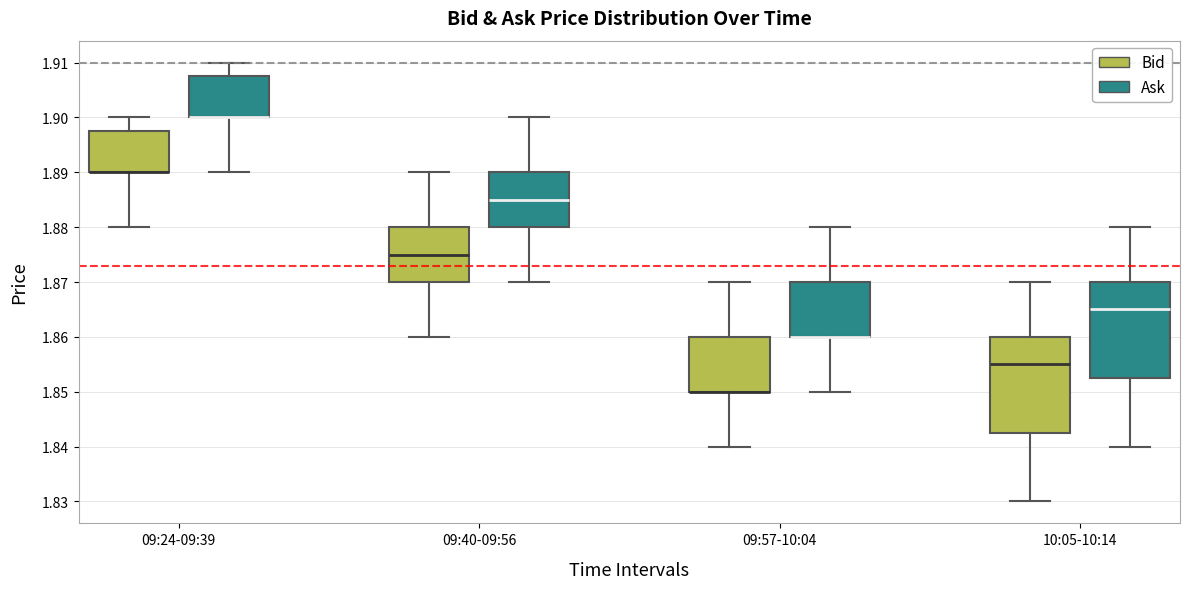

Reading left to right, read every box against the y-axis: the position of its median line, the range the box covers, and the ends of its whiskers. The values are not printed on the chart, so give them approximately, as read against the axis.

09:24-09:39 (Bid): median 1.890 (drawn on the box's lower edge), box 1.890 to 1.898, whiskers 1.880 to 1.900
09:24-09:39 (Ask): median 1.900 (drawn on the box's lower edge), box 1.900 to 1.908, whiskers 1.890 to 1.910
09:40-09:56 (Bid): median 1.875, box 1.870 to 1.880, whiskers 1.860 to 1.890
09:40-09:56 (Ask): median 1.885, box 1.880 to 1.890, whiskers 1.870 to 1.900
09:57-10:04 (Bid): median 1.850 (drawn on the box's lower edge), box 1.850 to 1.860, whiskers 1.840 to 1.870
09:57-10:04 (Ask): median 1.860 (drawn on the box's lower edge), box 1.860 to 1.870, whiskers 1.850 to 1.880
10:05-10:14 (Bid): median 1.855, box 1.843 to 1.860, whiskers 1.830 to 1.870
10:05-10:14 (Ask): median 1.865, box 1.853 to 1.870, whiskers 1.840 to 1.880